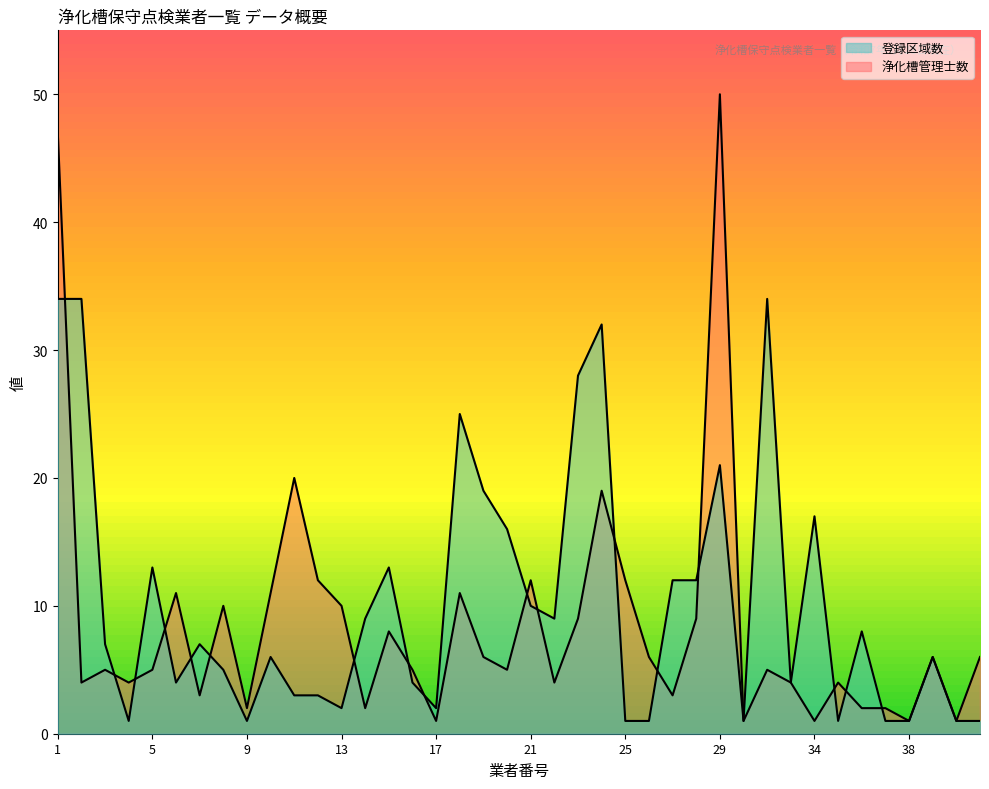

What is the difference between the 登録区域数 values at 13 and 21?

8